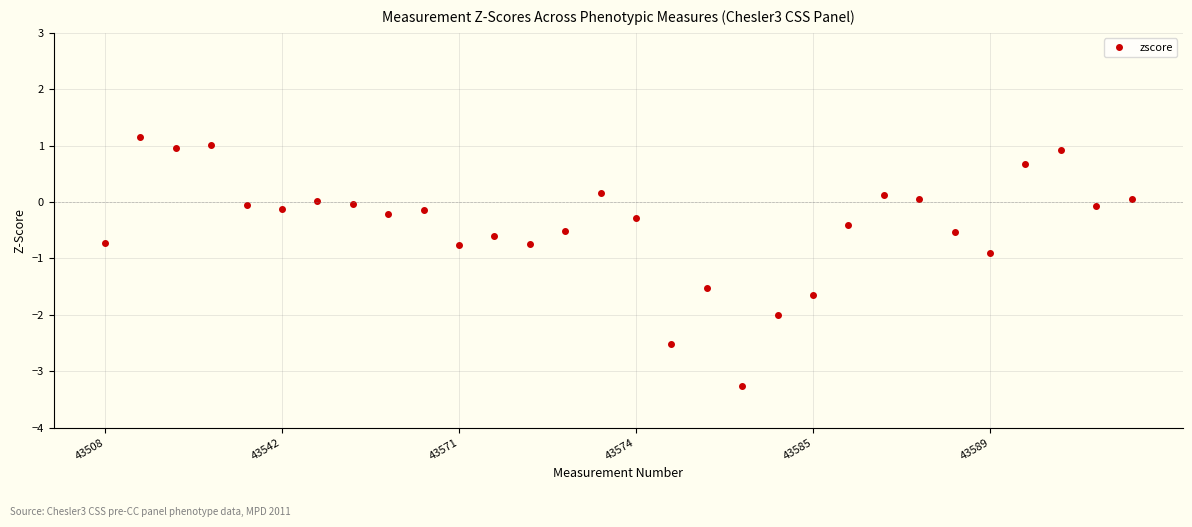

What is the value of the 15th point from the left?

0.2